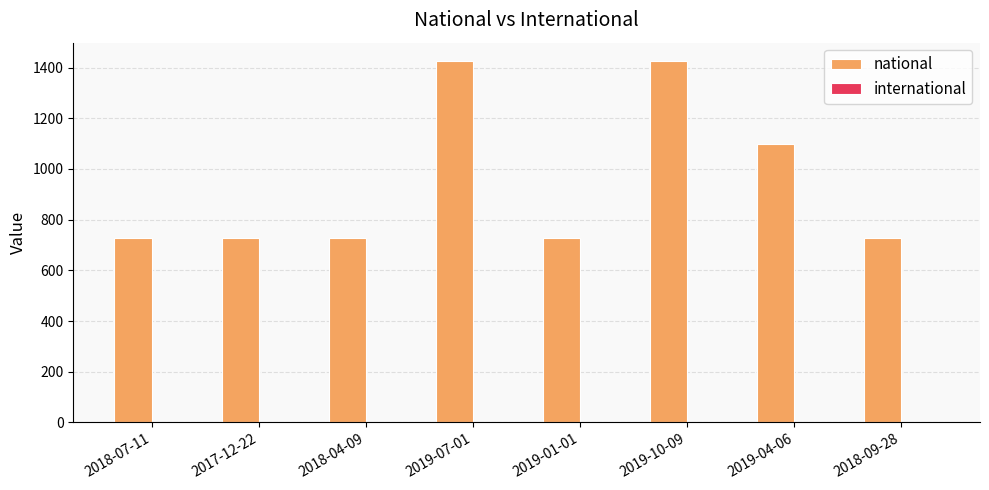

Reading left to right, list all the values displayed in this chart.

727	727	727	1427	727	1427	1097	727